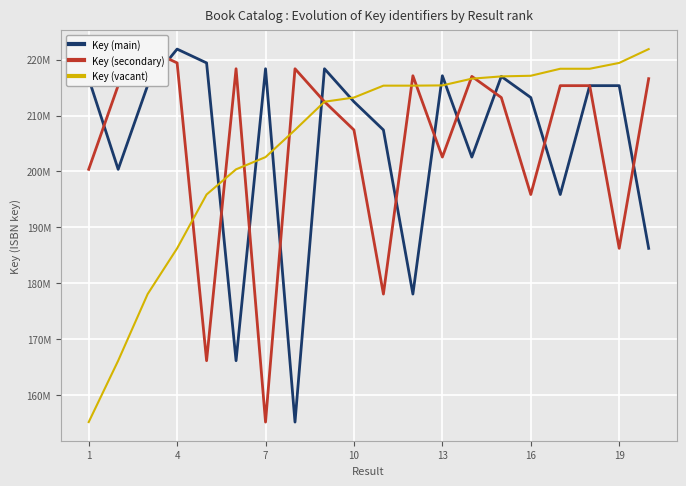

At how many categories does at least one series exceed 176865825?

20